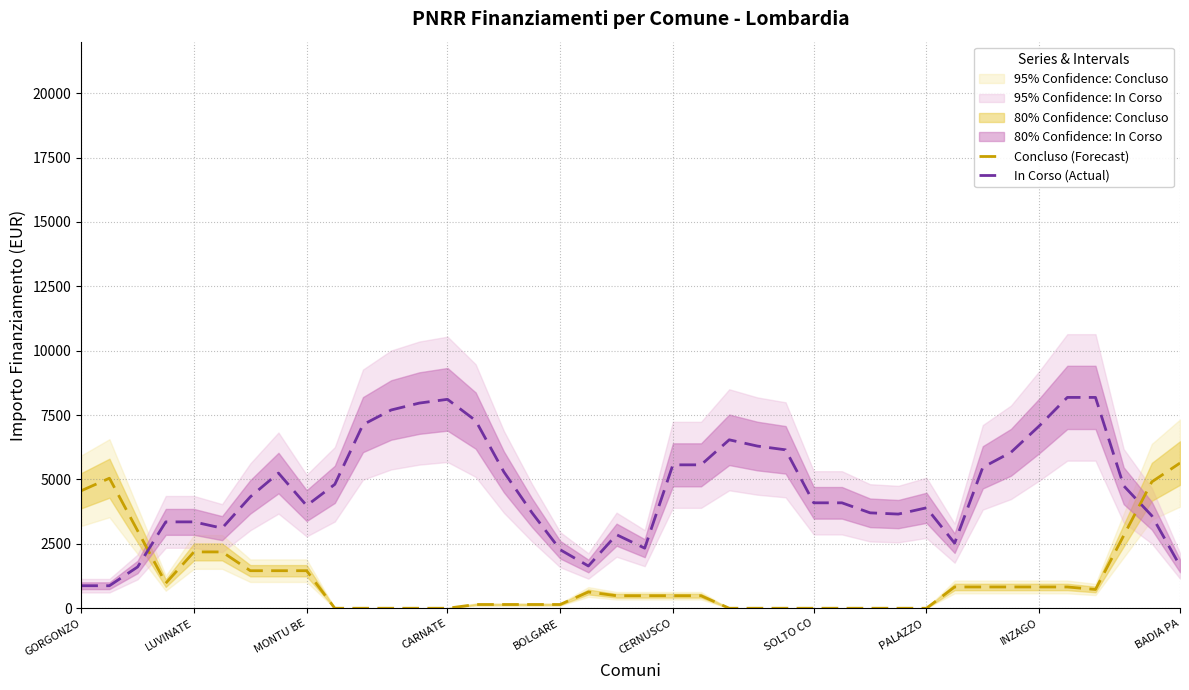

True or false: In Corso (Actual) and Concluso (Forecast) intersect in this chart.

True